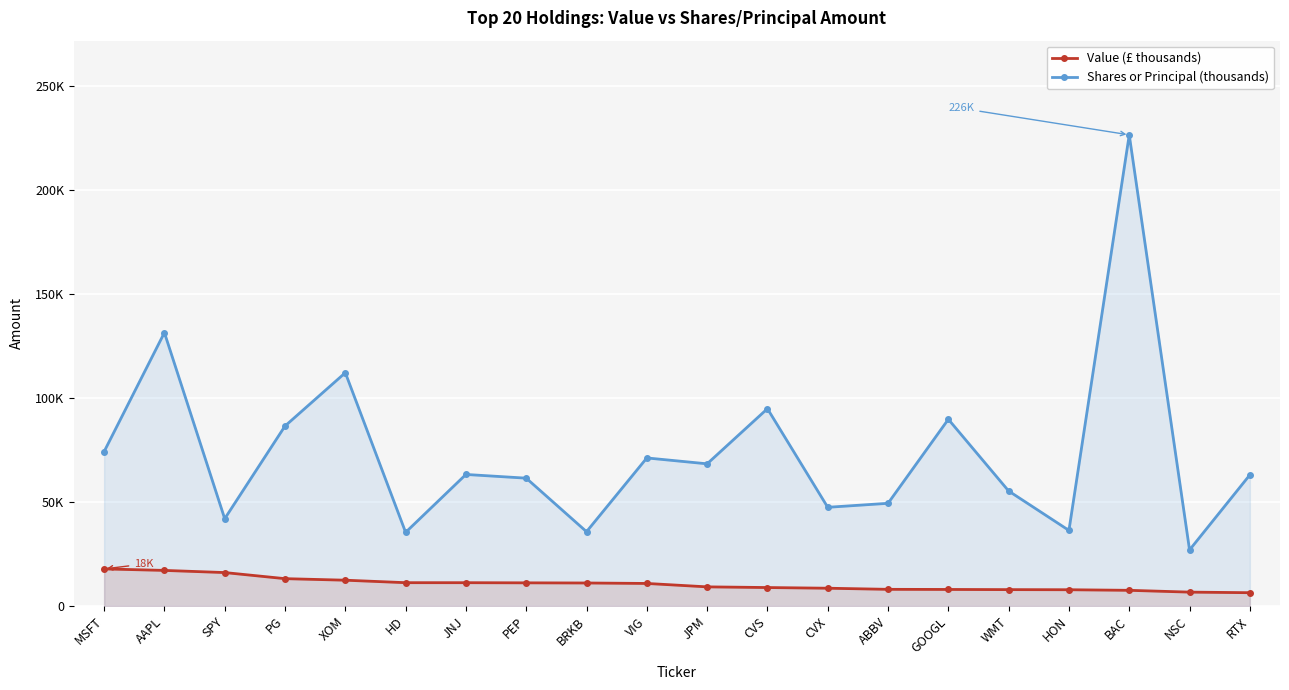

Between VIG and CVX, which is larger?

VIG